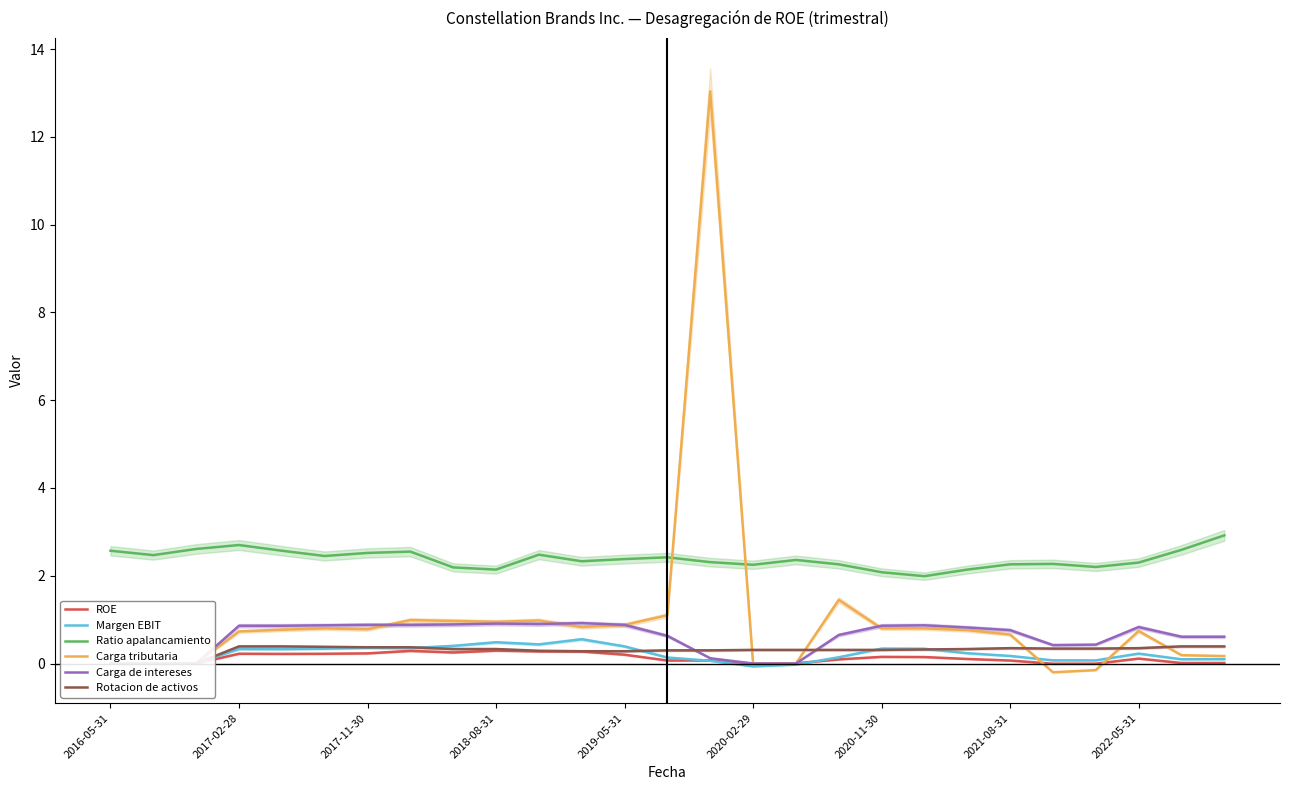

At 14, list the series in order from largest to smallest.

Carga tributaria, Ratio apalancamiento, Rotacion de activos, Carga de intereses, ROE, Margen EBIT